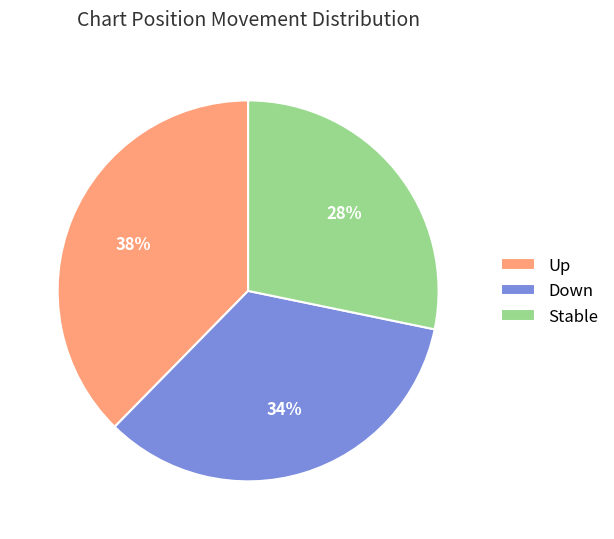

Approximately how many times larger is the value at Down compared to Up?

0.9